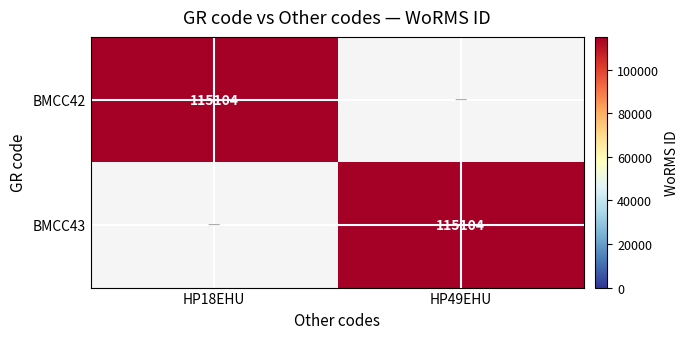

True or false: BMCC42 has a value of 115104 at HP18EHU.

True